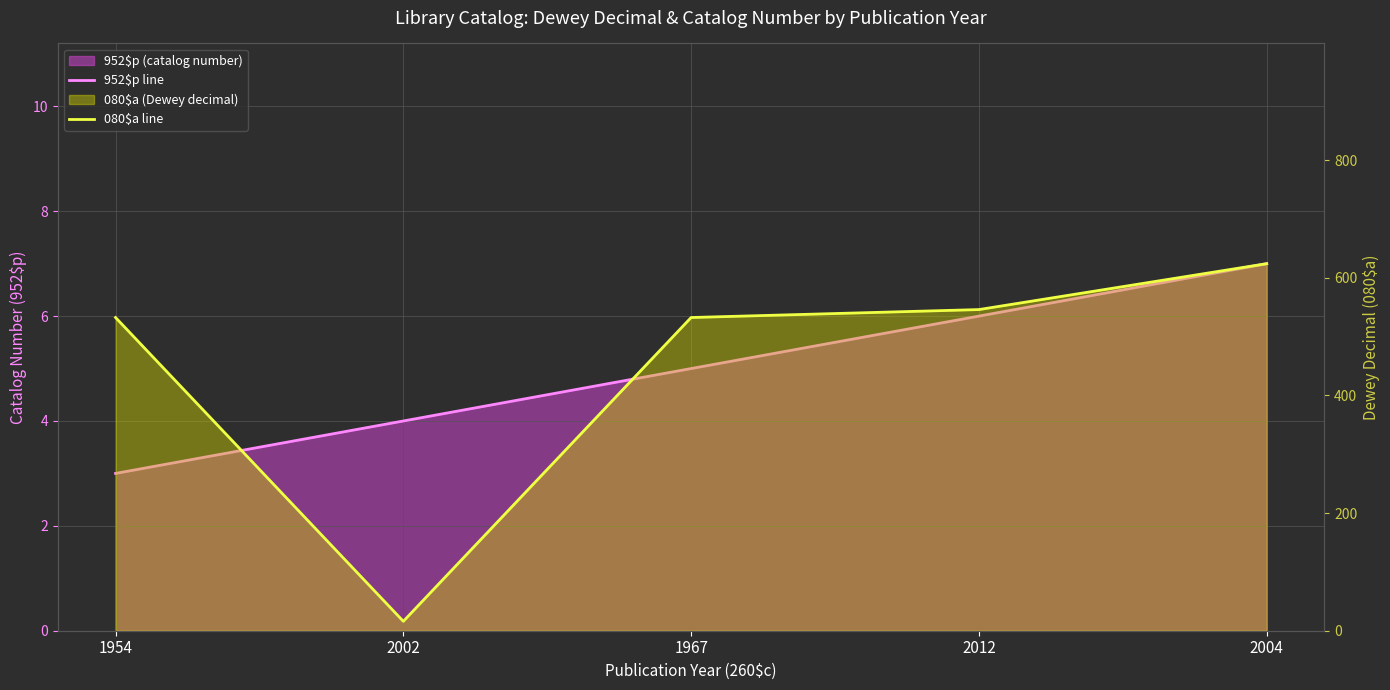

What position from the left is 2002?

2